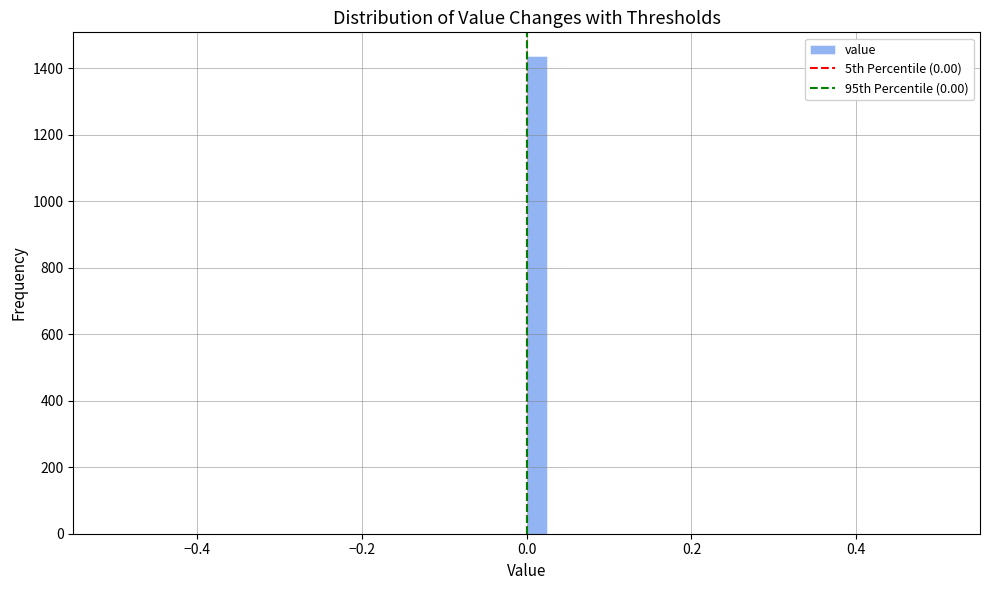

Around what value on the x-axis is the tallest bar? Give the approximate position of its centre, as read against the axis.

0.02